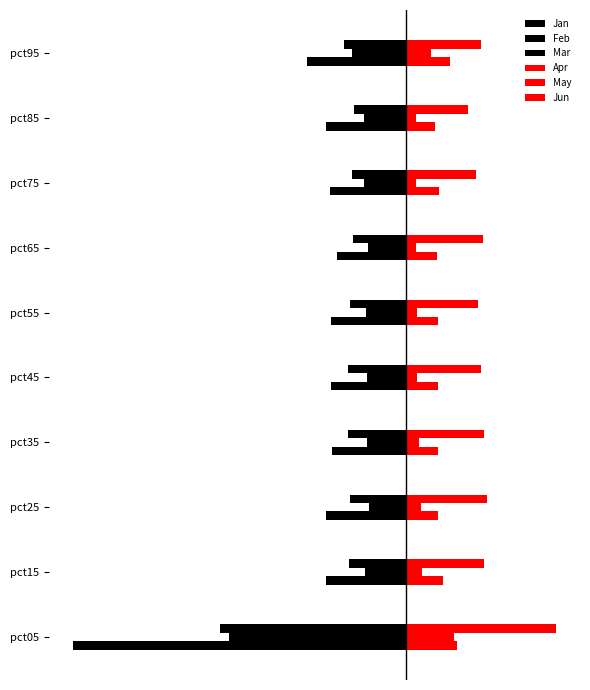

What is the sum of all Jan values?

-8.9